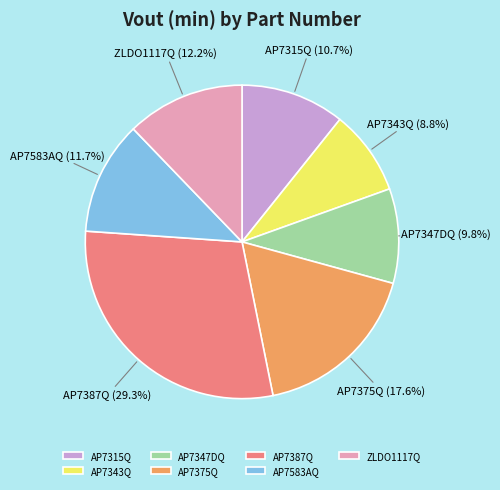

To the nearest percent, what is the combined percentage of AP7315Q and AP7375Q?

28%